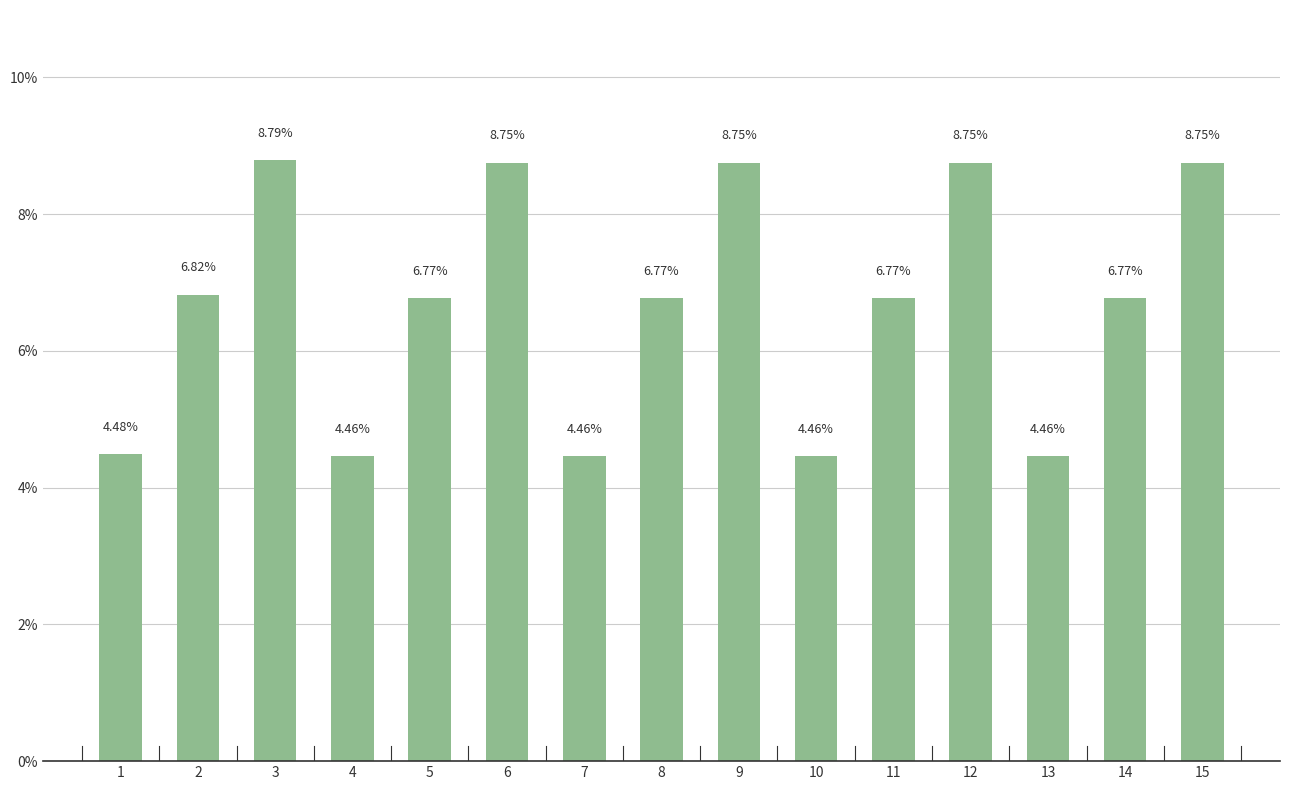

What is the change in value from 9 to 10?

-4.3